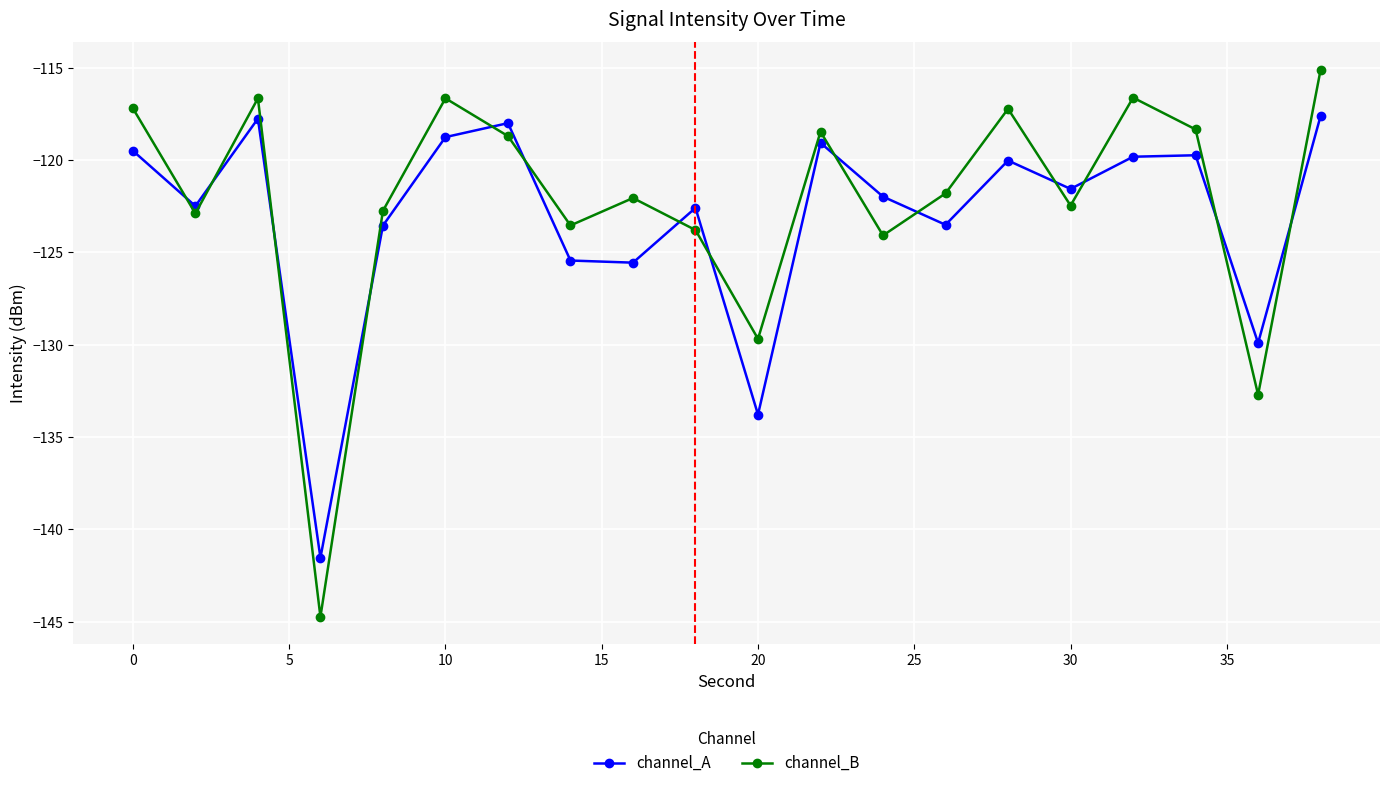

List the series in order of their overall mean, highest first.

channel_B, channel_A